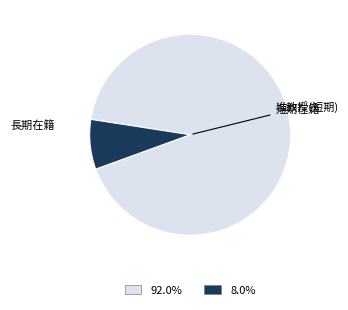

Is there a majority slice in this chart?

Yes